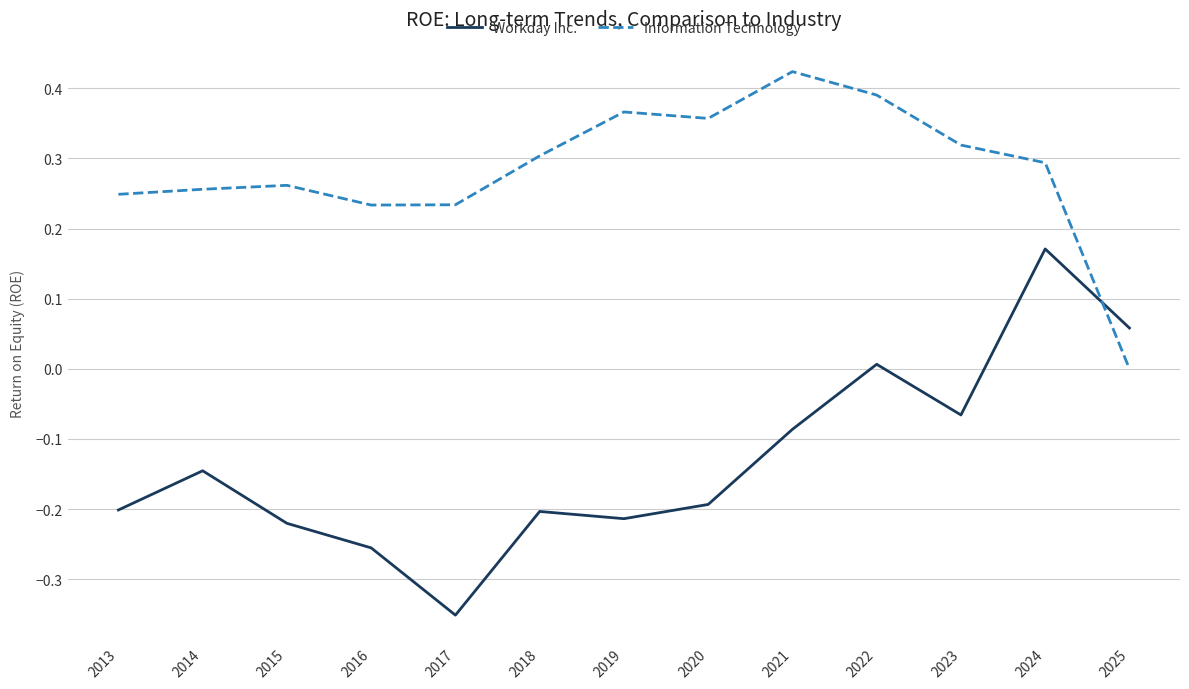

Is it true that Workday Inc. equals -0.3 at 2020?

False